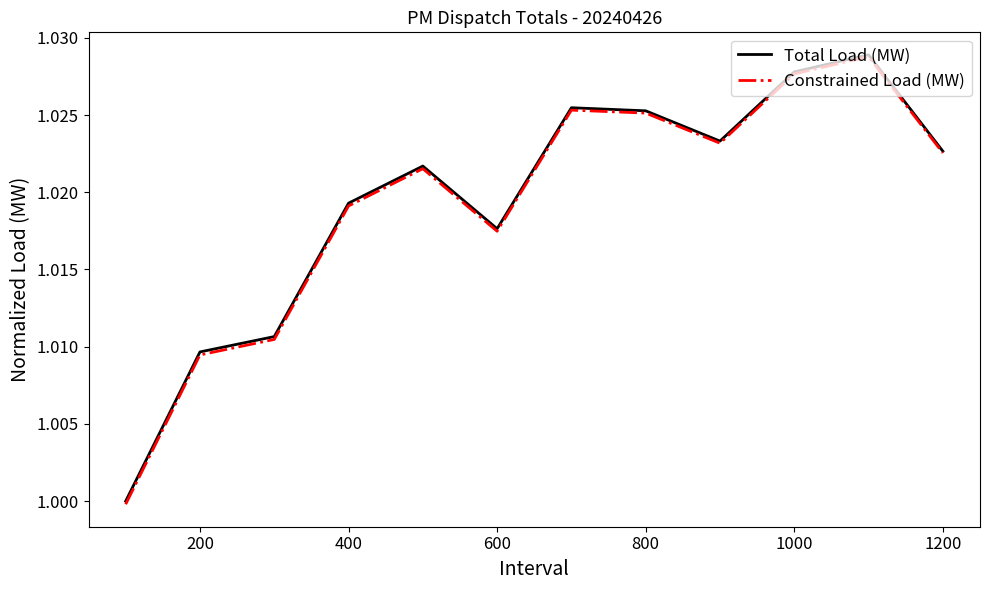

How many lines are shown in the chart?

2